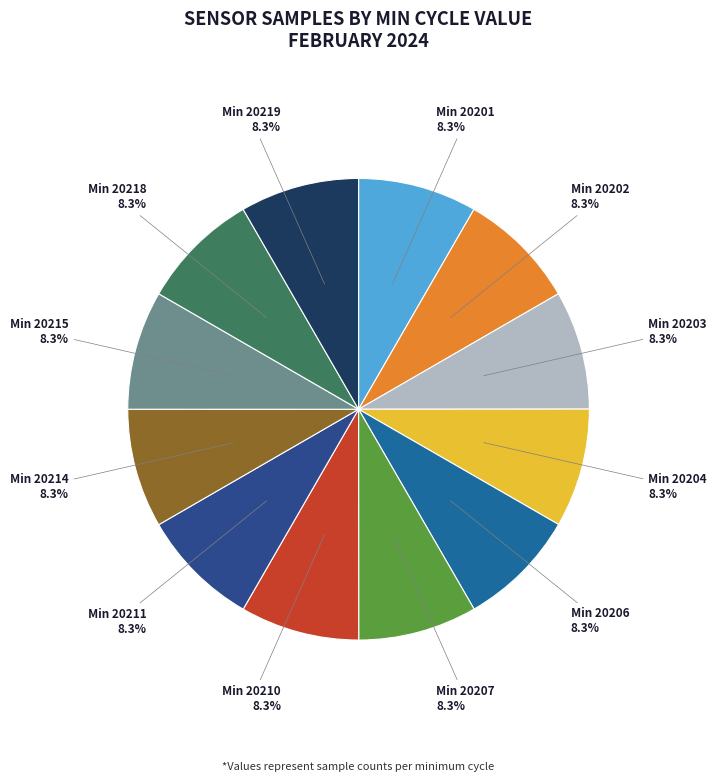

Does any single category account for the majority?

No